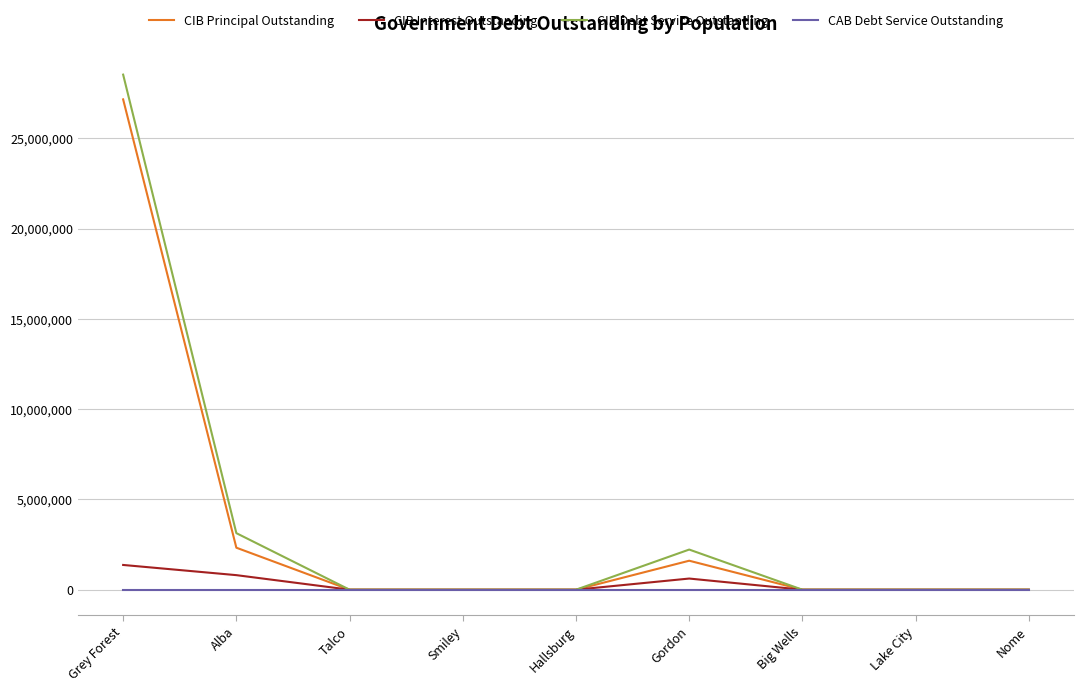

What is the sum of all CIB Principal Outstanding values?

31098000.0